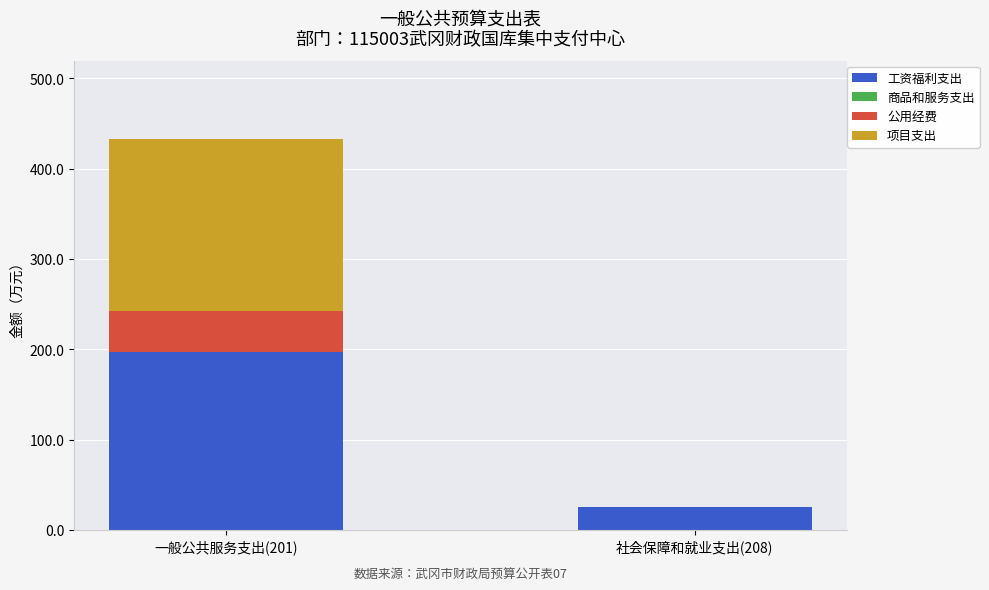

Which category has the highest value in the 工资福利支出 series?

一般公共服务支出(201)